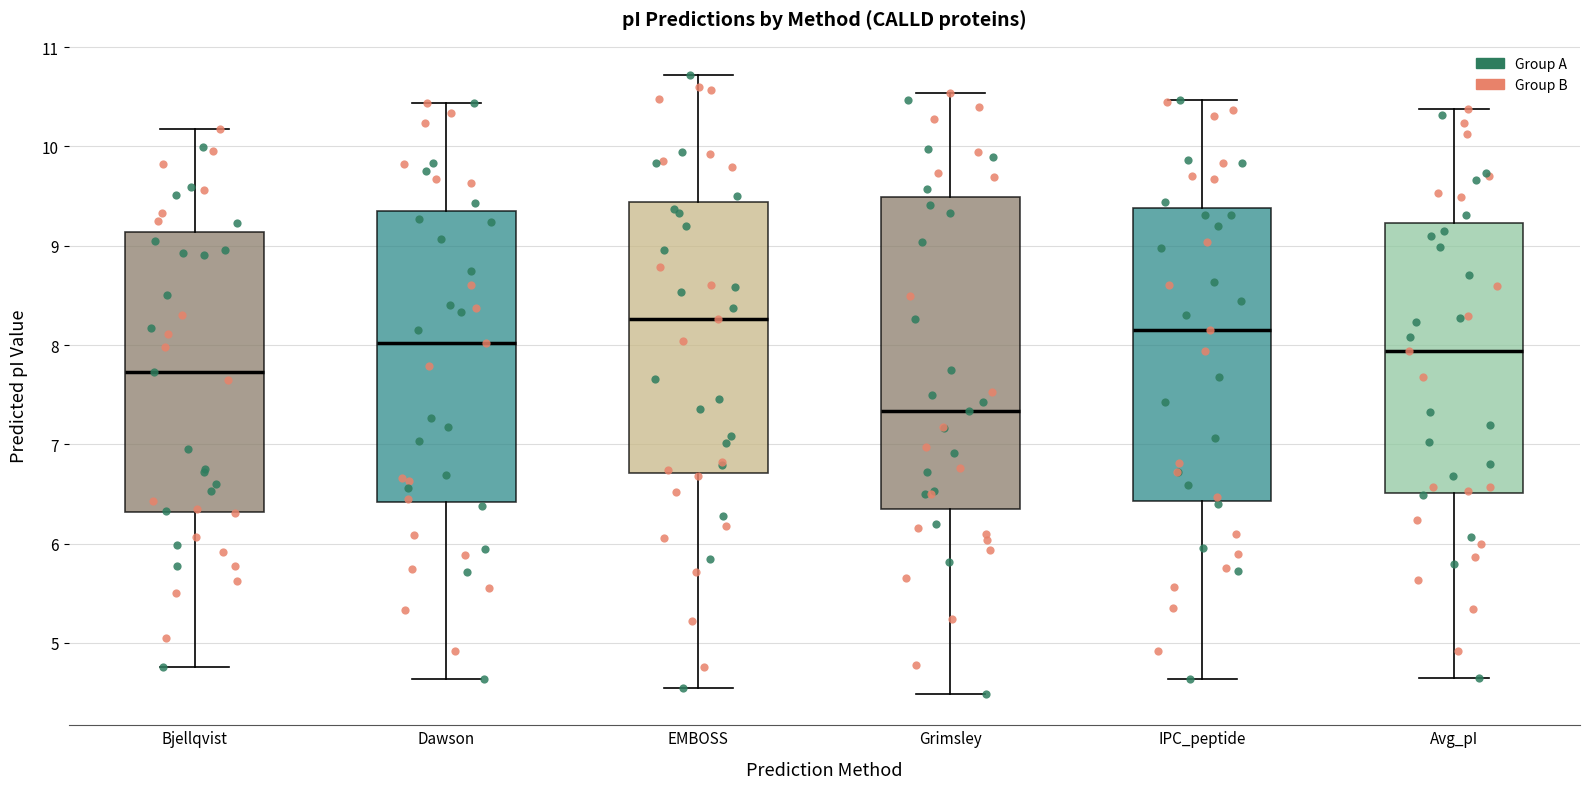

Reading left to right, transcribe this box plot: for each box, give where its median line is, the range the box spans, and where its two whiskers end, as read against the y-axis. The values are not printed on the chart, so give them approximately, as read against the axis.

Bjellqvist: median 7.7, box 6.3 to 9.1, whiskers 4.8 to 10.2
Dawson: median 8.0, box 6.4 to 9.3, whiskers 4.6 to 10.4
EMBOSS: median 8.3, box 6.7 to 9.4, whiskers 4.5 to 10.7
Grimsley: median 7.3, box 6.4 to 9.5, whiskers 4.5 to 10.5
IPC_peptide: median 8.2, box 6.4 to 9.4, whiskers 4.6 to 10.5
Avg_pI: median 7.9, box 6.5 to 9.2, whiskers 4.6 to 10.4